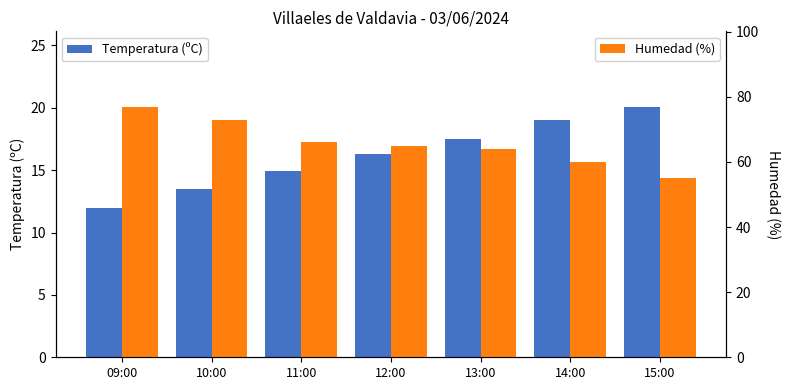

What position from the left is 10:00?

2